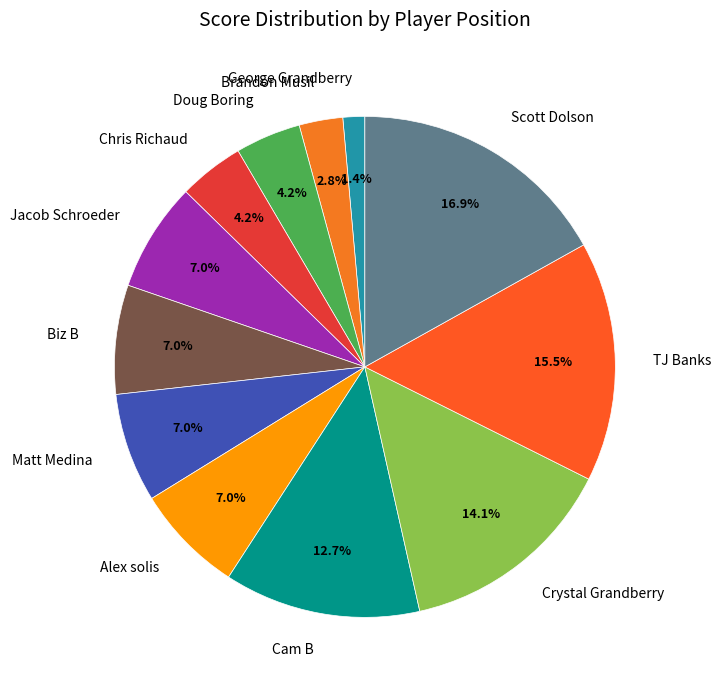

Does Cam B account for over 50% of the chart?

No